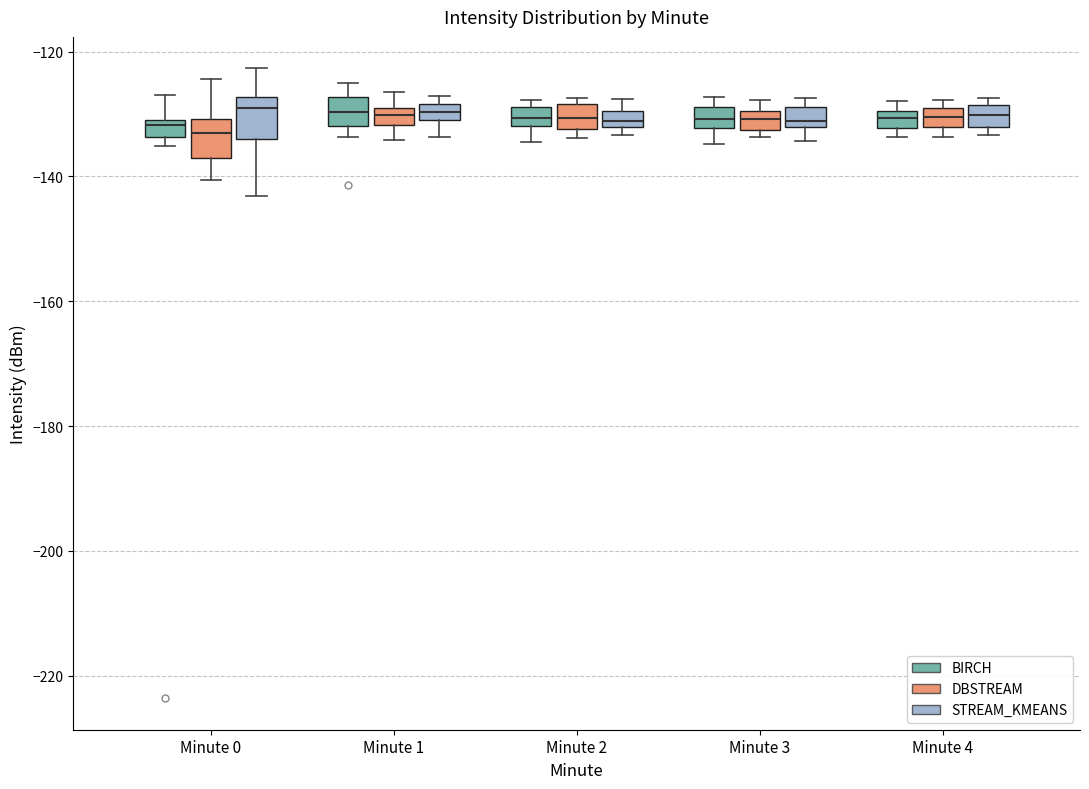

Where does the lower whisker of the box for Minute 3 (BIRCH) end on the y-axis? The values are not printed on the chart, so give them approximately, as read against the axis.

-134